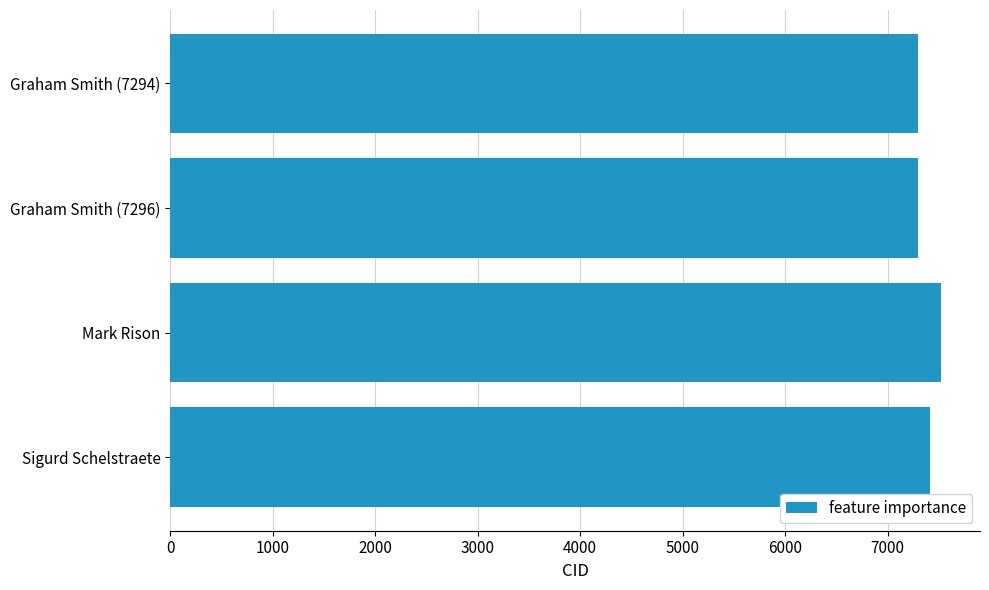

What is the average value?

7382